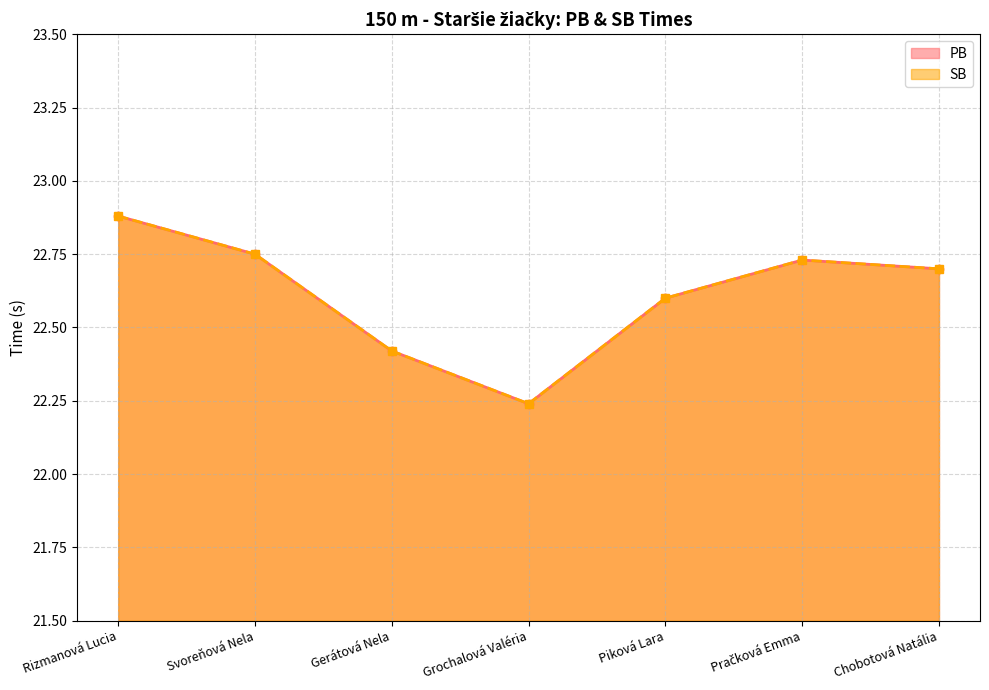

What is the maximum value for SB?

22.9